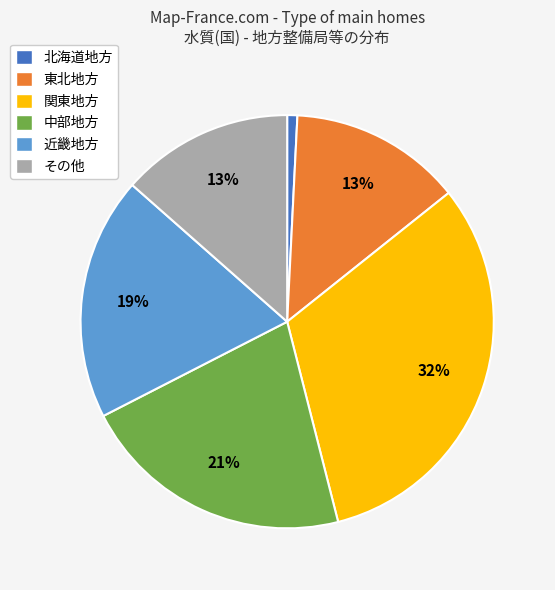

Is it true that 東北地方 is 13% of the pie?

True